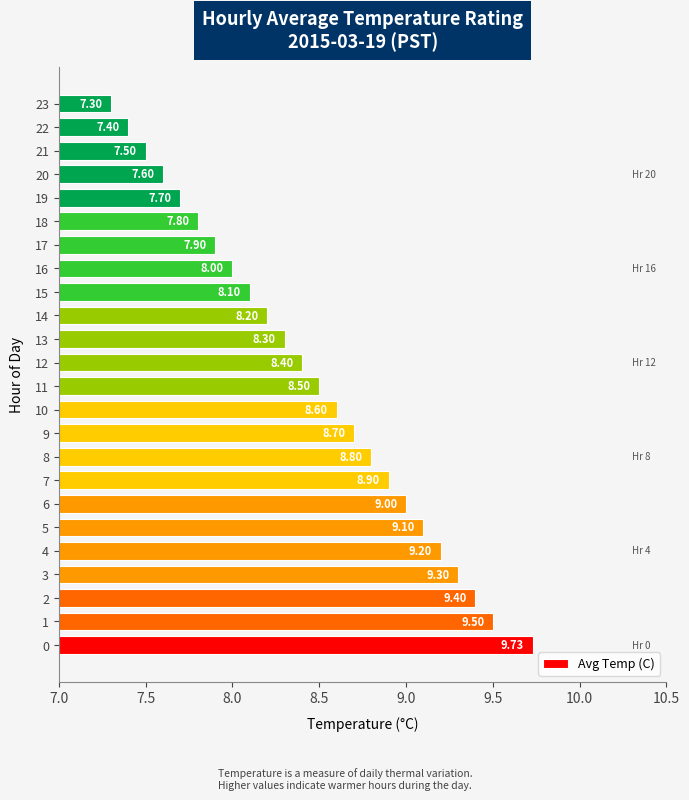

What is the maximum value shown in the chart?

9.7